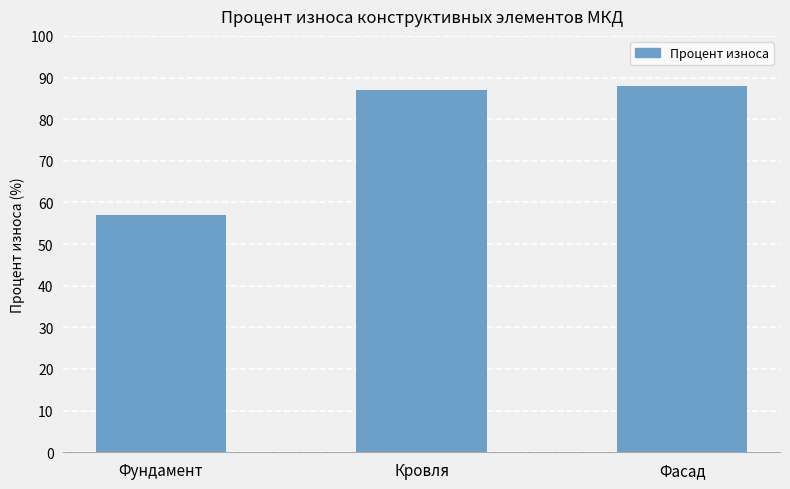

The value at Фундамент is 57. True or false?

True